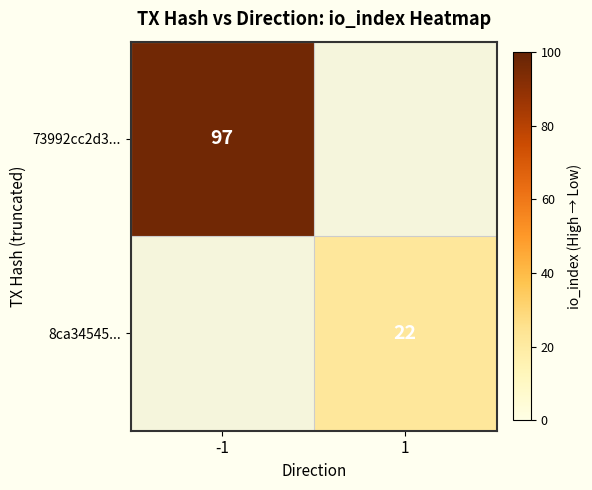

Is it true that 73992cc2d3... equals 60 at -1?

False